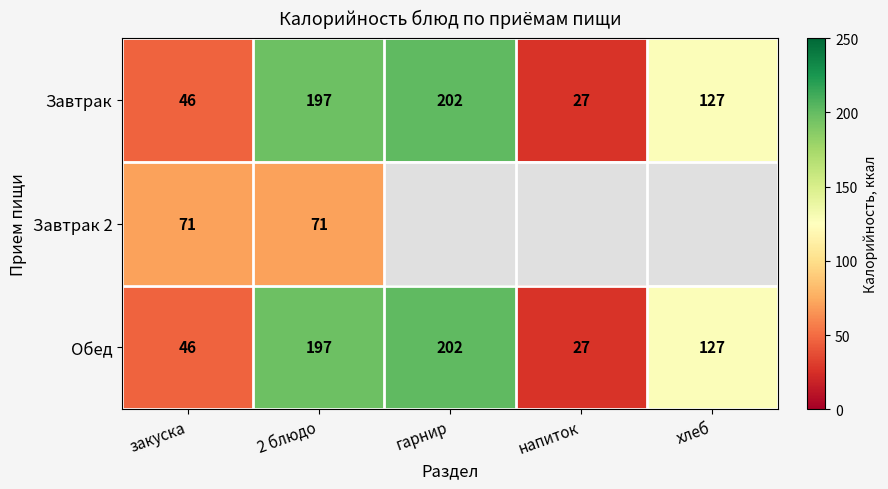

Which label corresponds to the largest value in the chart?

гарнир